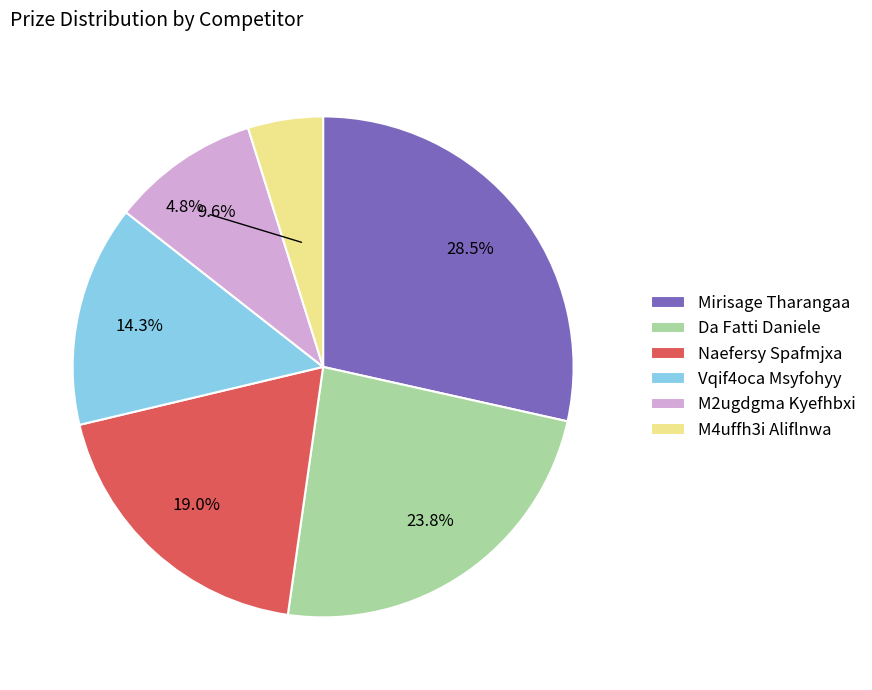

What is the total percentage of Vqif4oca Msyfohyy and M2ugdgma Kyefhbxi?

23.9%